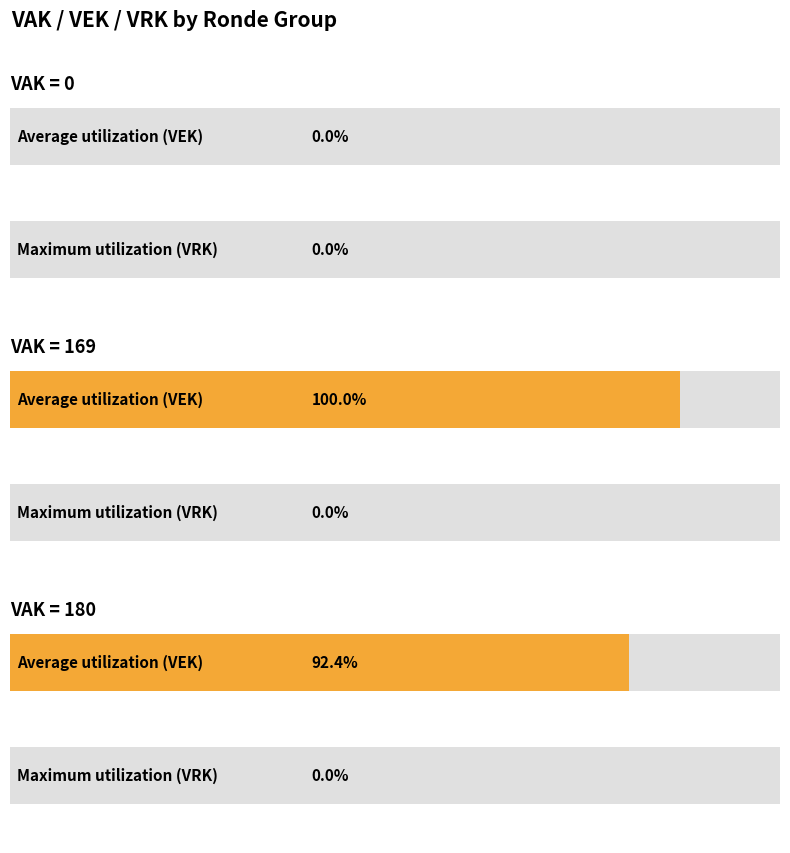

Rank the series by their average value, from lowest to highest.

VRK, VEK